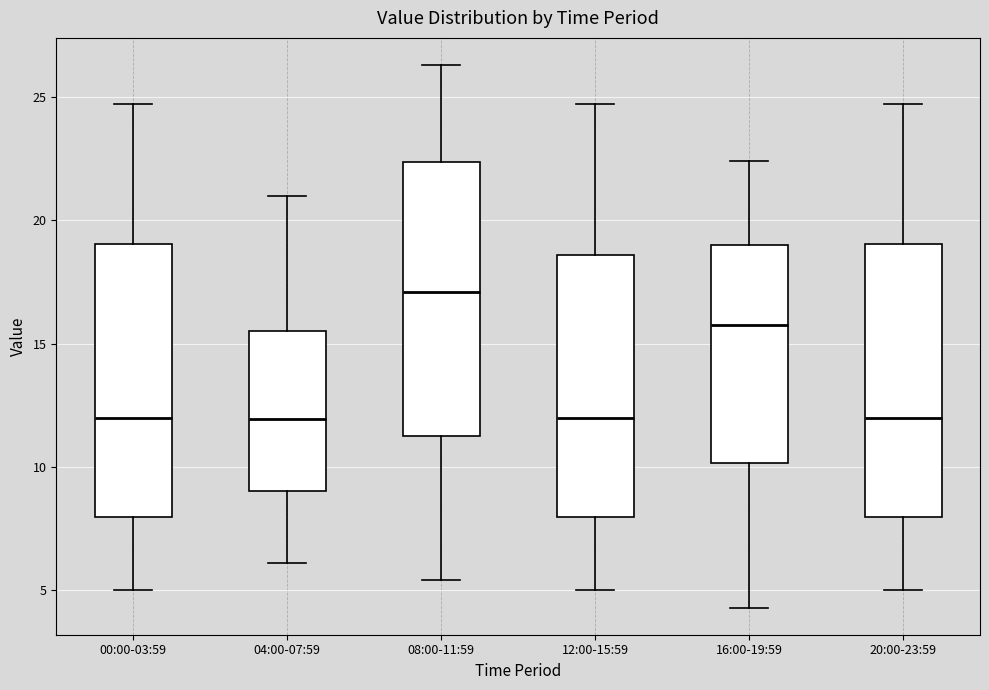

Reading left to right, read every box against the y-axis: the position of its median line, the range the box covers, and the ends of its whiskers. The values are not printed on the chart, so give them approximately, as read against the axis.

00:00-03:59: median 12.0, box 8.0 to 19.0, whiskers 5.0 to 24.5
04:00-07:59: median 12.0, box 9.0 to 15.5, whiskers 6.0 to 21.0
08:00-11:59: median 17.0, box 11.5 to 22.5, whiskers 5.5 to 26.5
12:00-15:59: median 12.0, box 8.0 to 18.5, whiskers 5.0 to 24.5
16:00-19:59: median 16.0, box 10.0 to 19.0, whiskers 4.5 to 22.5
20:00-23:59: median 12.0, box 8.0 to 19.0, whiskers 5.0 to 24.5